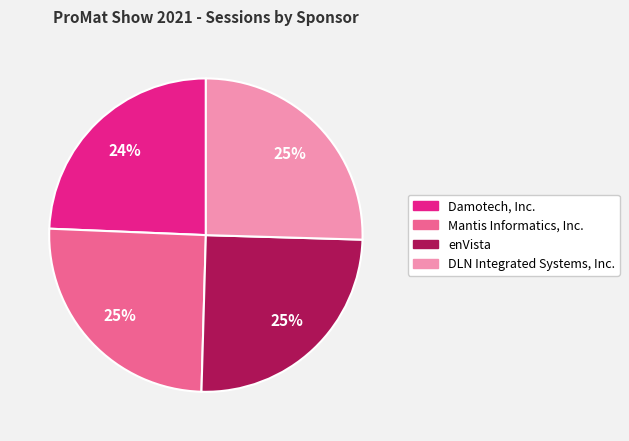

To the nearest percent, what is the average slice percentage?

25%